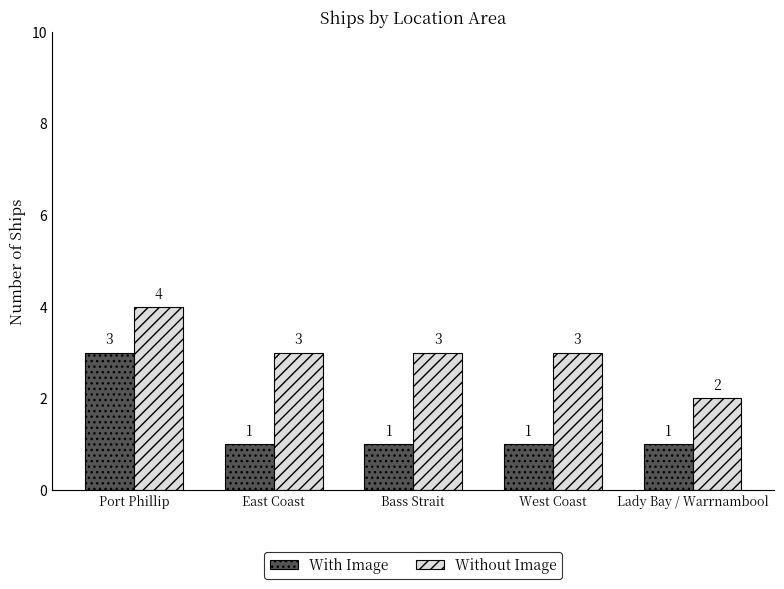

How many categories are shown in the chart?

5